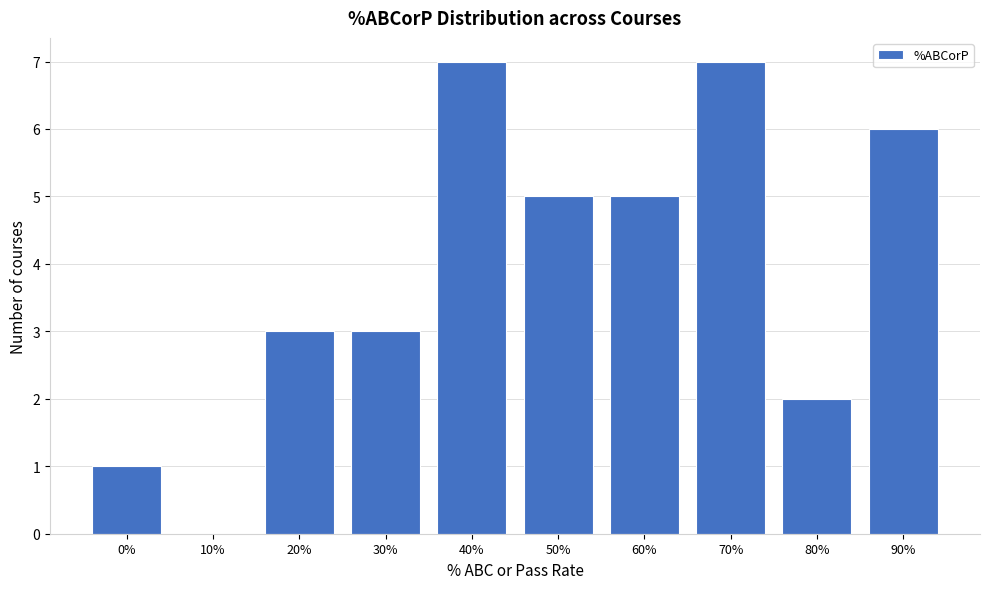

Reading left to right, what are all the values shown in this chart?

0%=1	10%=0	20%=3	30%=3	40%=7	50%=5	60%=5	70%=7	80%=2	90%=6